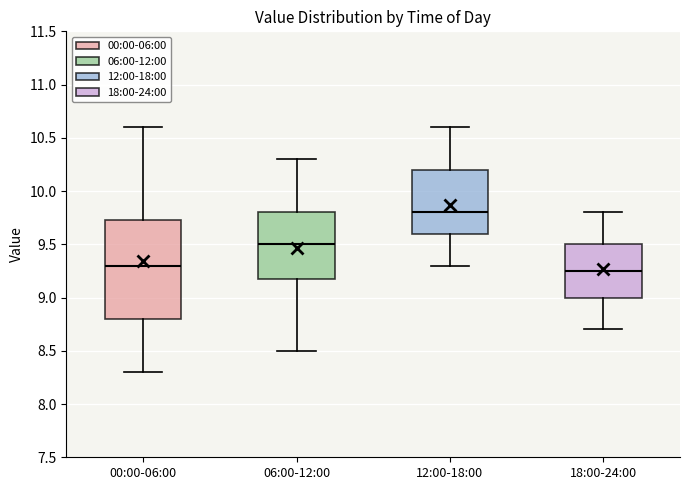

Reading left to right, transcribe this box plot: for each box, give where its median line is, the range the box spans, and where its two whiskers end, as read against the y-axis. The values are not printed on the chart, so give them approximately, as read against the axis.

00:00-06:00: median 9.30, box 8.80 to 9.75, whiskers 8.30 to 10.60
06:00-12:00: median 9.50, box 9.20 to 9.80, whiskers 8.50 to 10.30
12:00-18:00: median 9.80, box 9.60 to 10.20, whiskers 9.30 to 10.60
18:00-24:00: median 9.25, box 9.00 to 9.50, whiskers 8.70 to 9.80